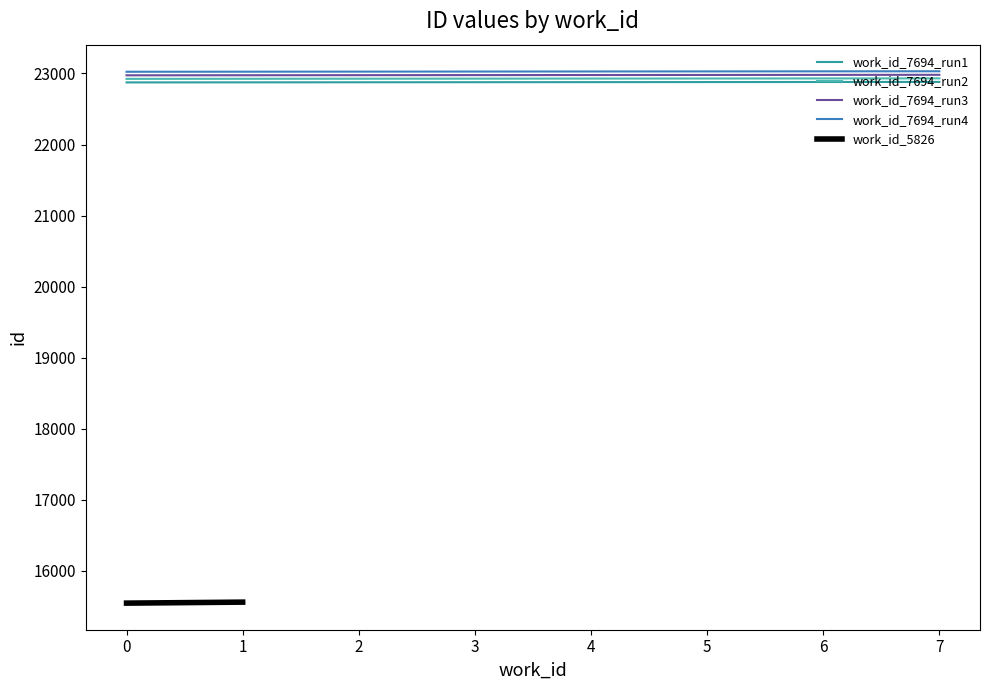

The value of work_id_7694_run4 at 2 is 23026. True or false?

True